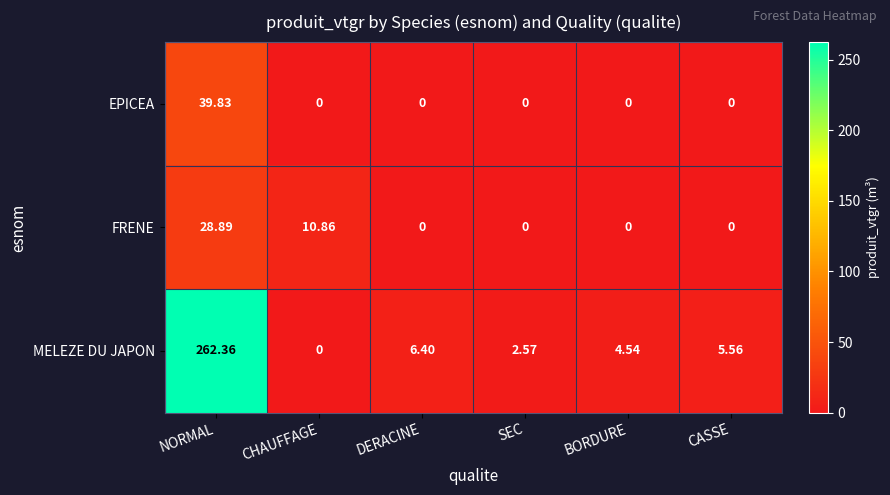

Which category has the highest value in the EPICEA series?

NORMAL